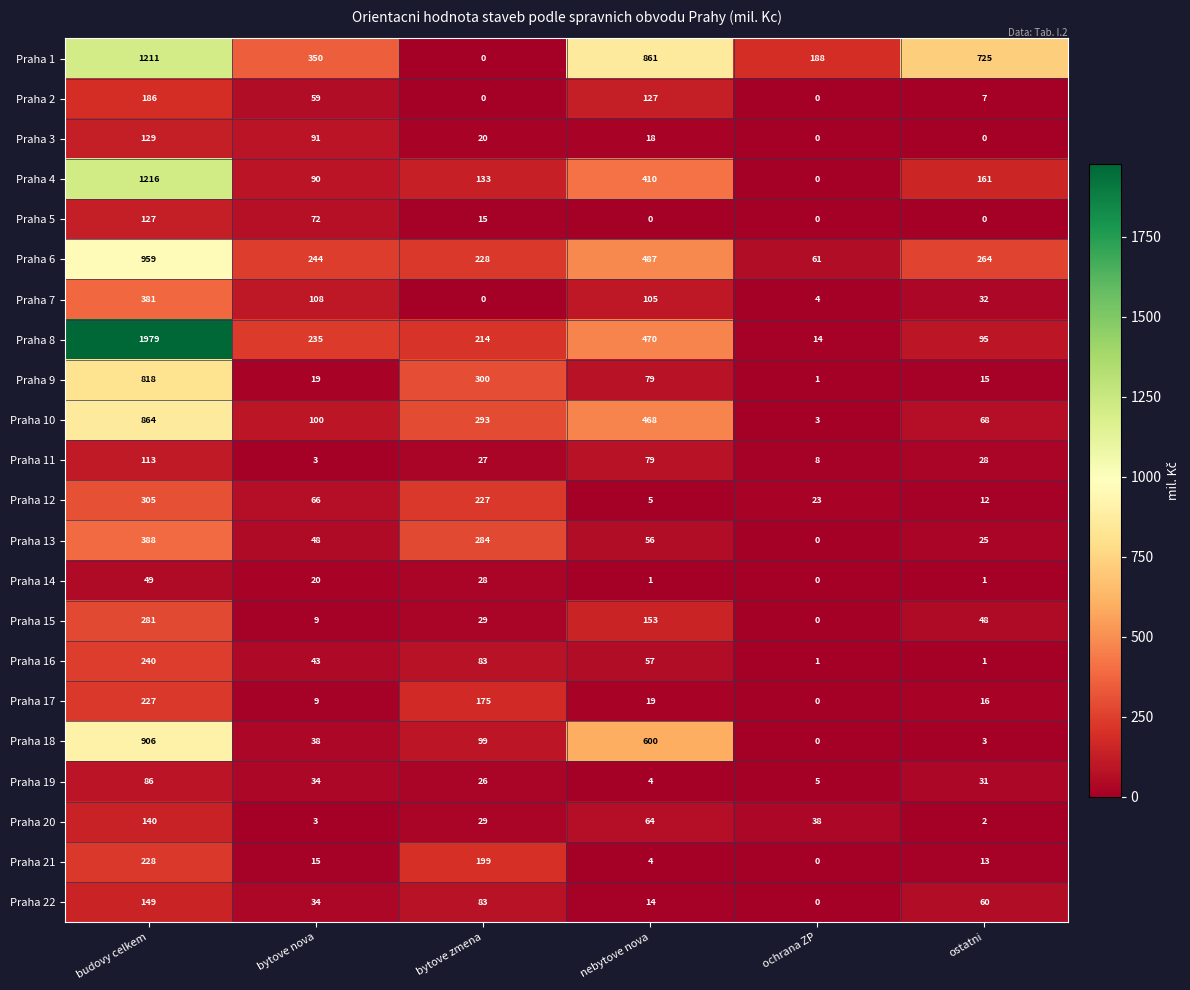

The value of Praha 18 at bytove nova is 51. True or false?

False